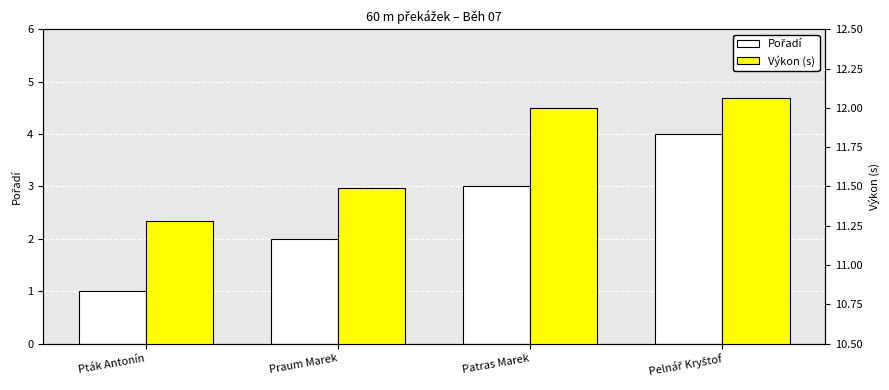

What is the sum of the Pořadí values at Praum Marek and Patras Marek?

5.0